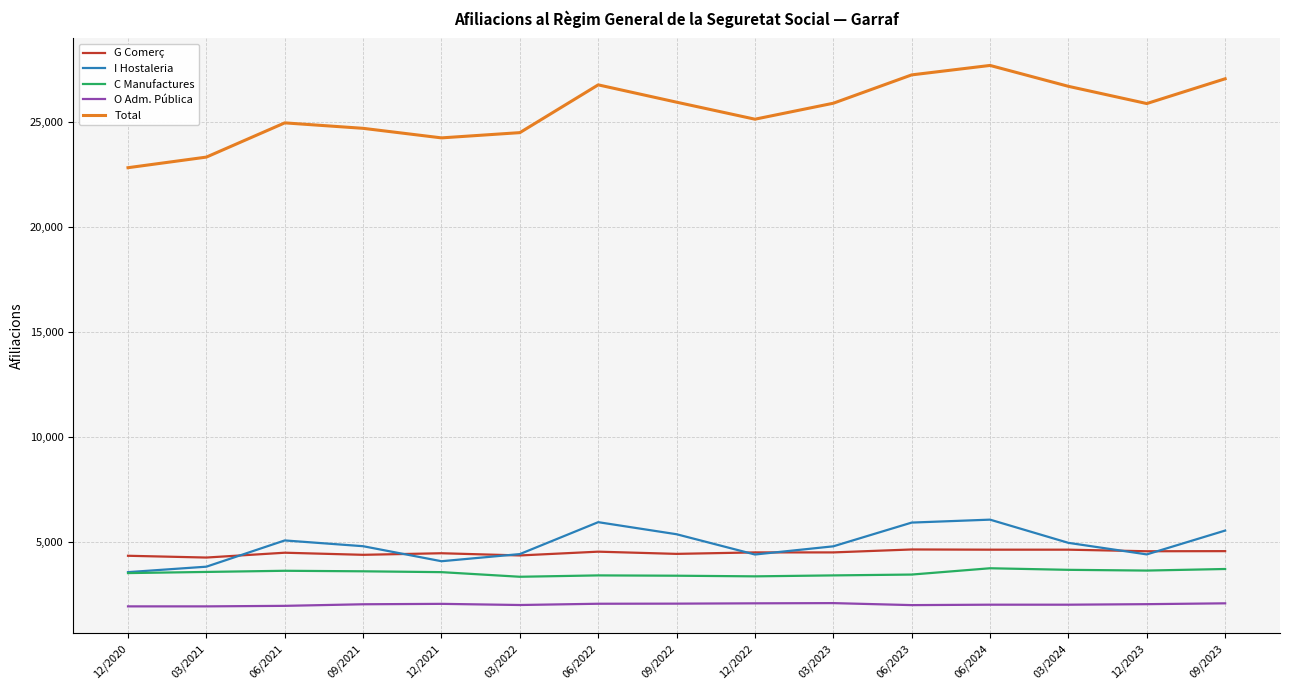

Is it true that C Manufactures equals 3555 at 03/2021?

True